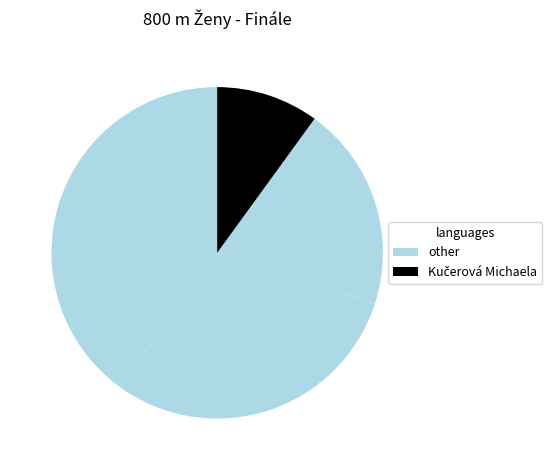

Count the number of slices in the pie.

4